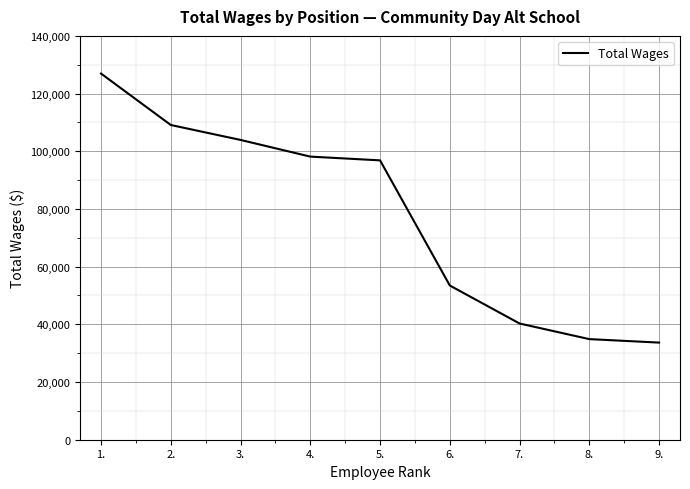

What is the change in value from 1. to 2.?

-17825